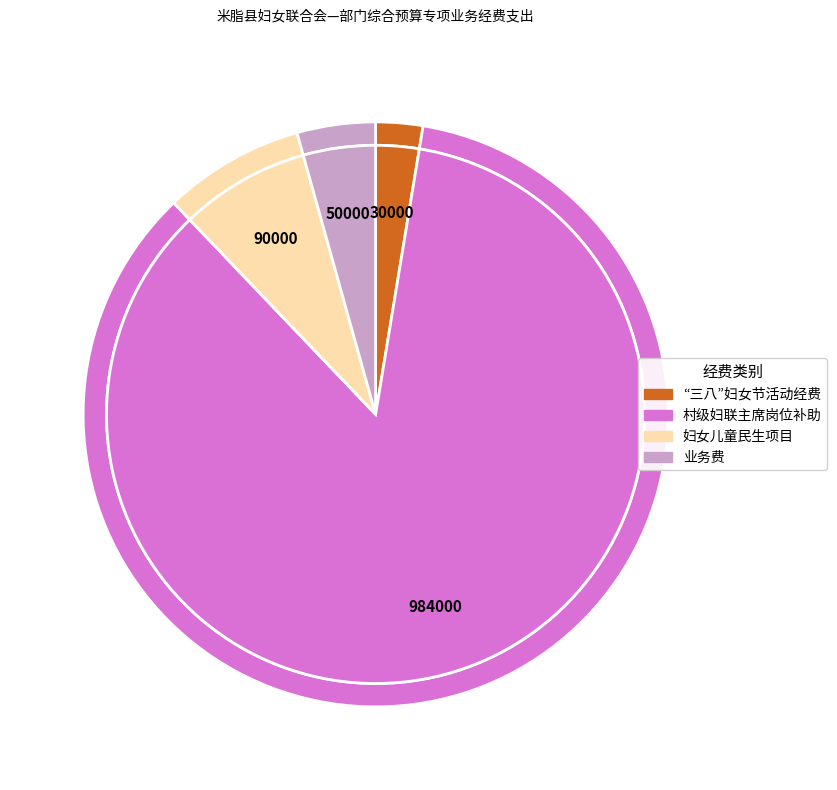

Which category accounts for the majority?

村级妇联主席岗位补助